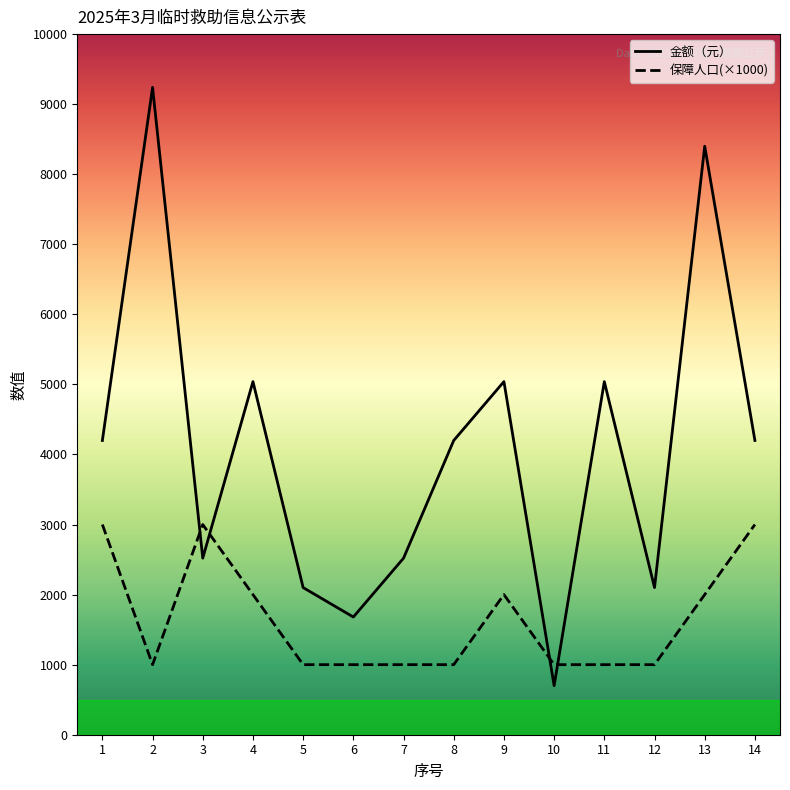

After their last crossing, which series has the higher values: 金额（元） or 保障人口(×1000)?

金额（元）